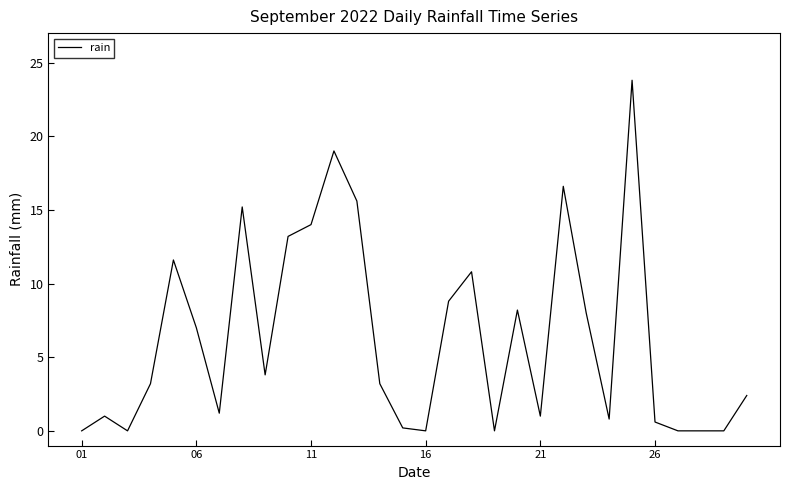

What is the greatest value displayed?

23.8